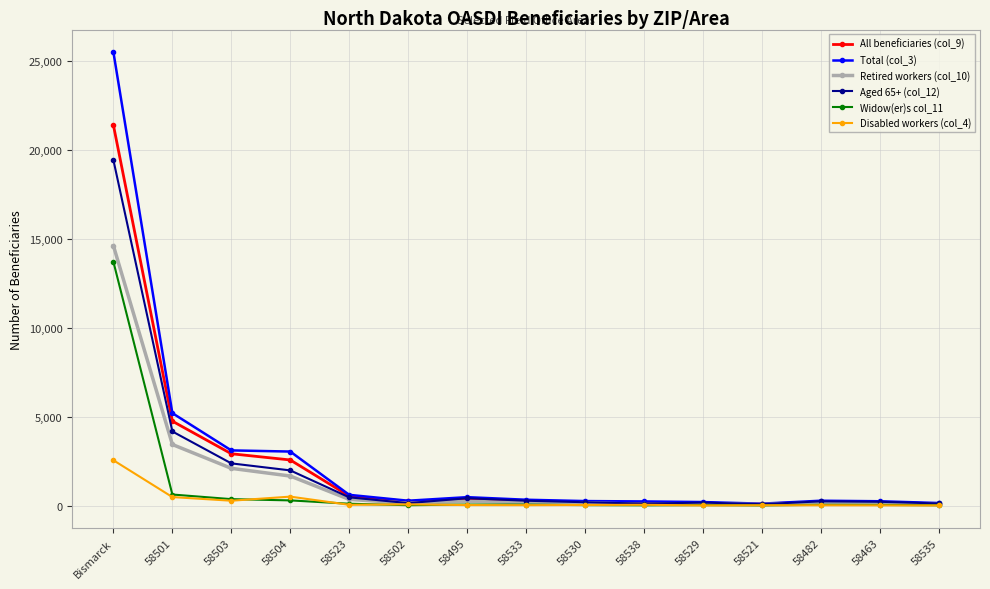

True or false: Aged 65+ (col_12) has more than 1 interior local peaks.

True